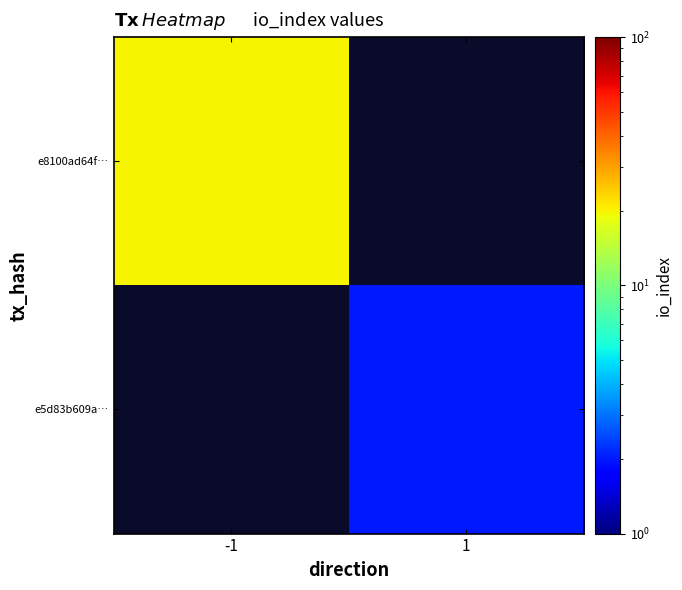

At -1, list the series in order from smallest to largest.

e8100ad64f…, e5d83b609a…